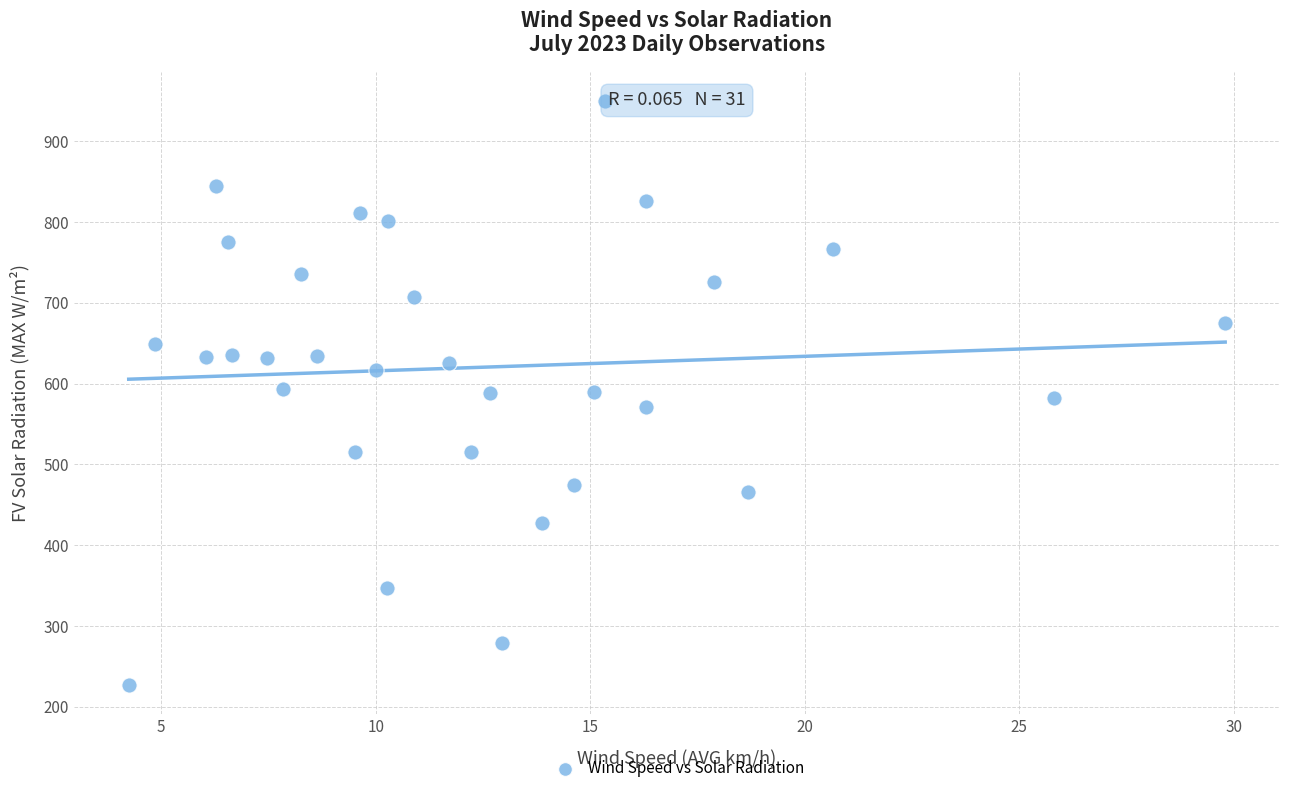

What is the range of Y values (max minus min)?

721.9